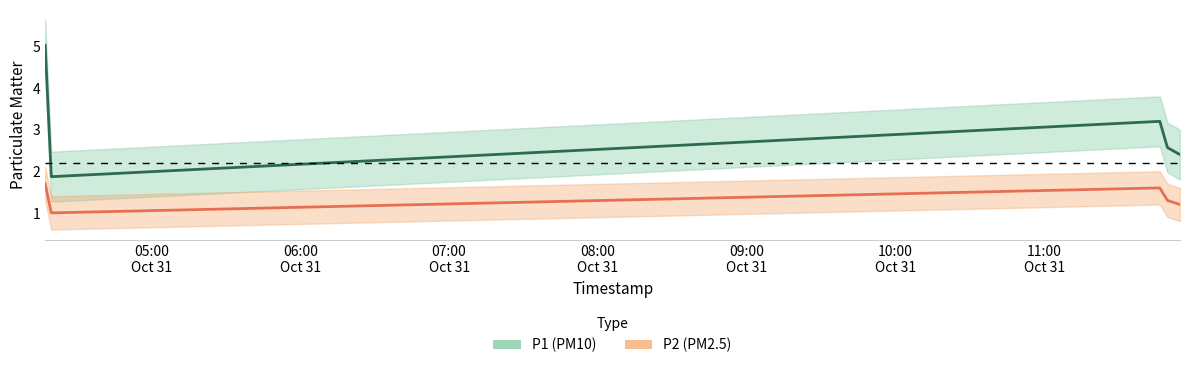

What is the sum of the P1 values at 2022-10-31T04:17:06 and 2022-10-31T11:46:39?

8.2